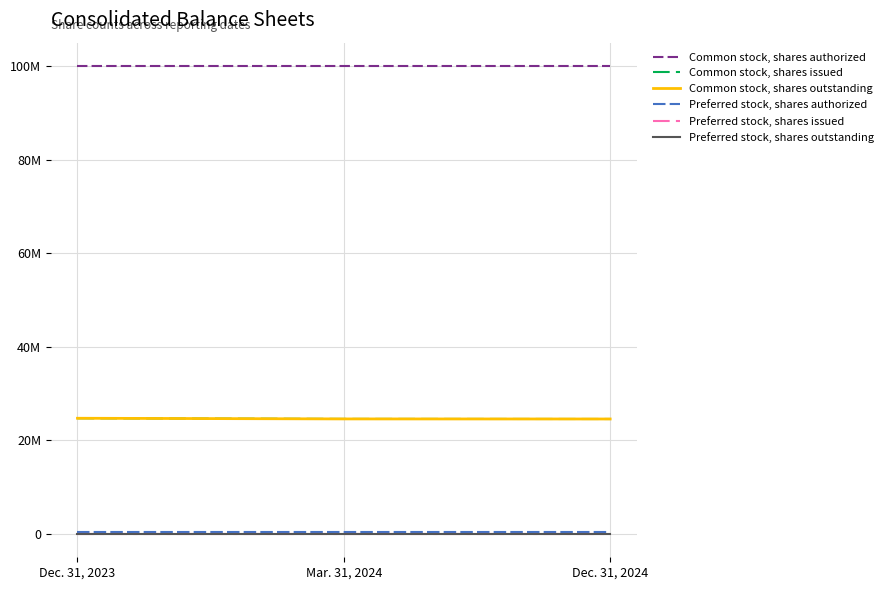

What is the total value across all series at Mar. 31, 2024?

149646816